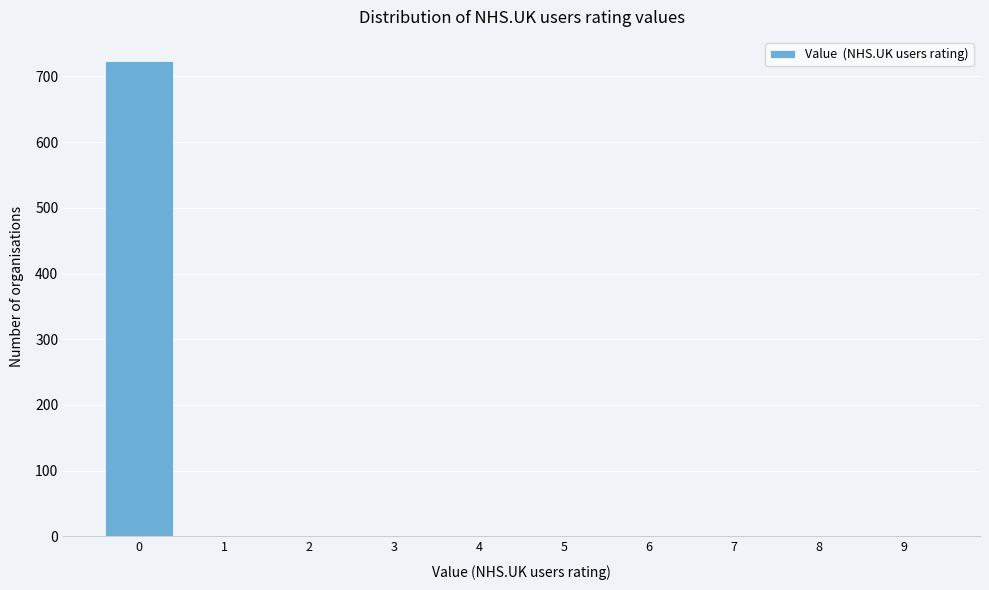

Reading left to right, list all the values displayed in this chart.

0=724	1=0	2=0	3=0	4=0	5=0	6=0	7=0	8=0	9=0